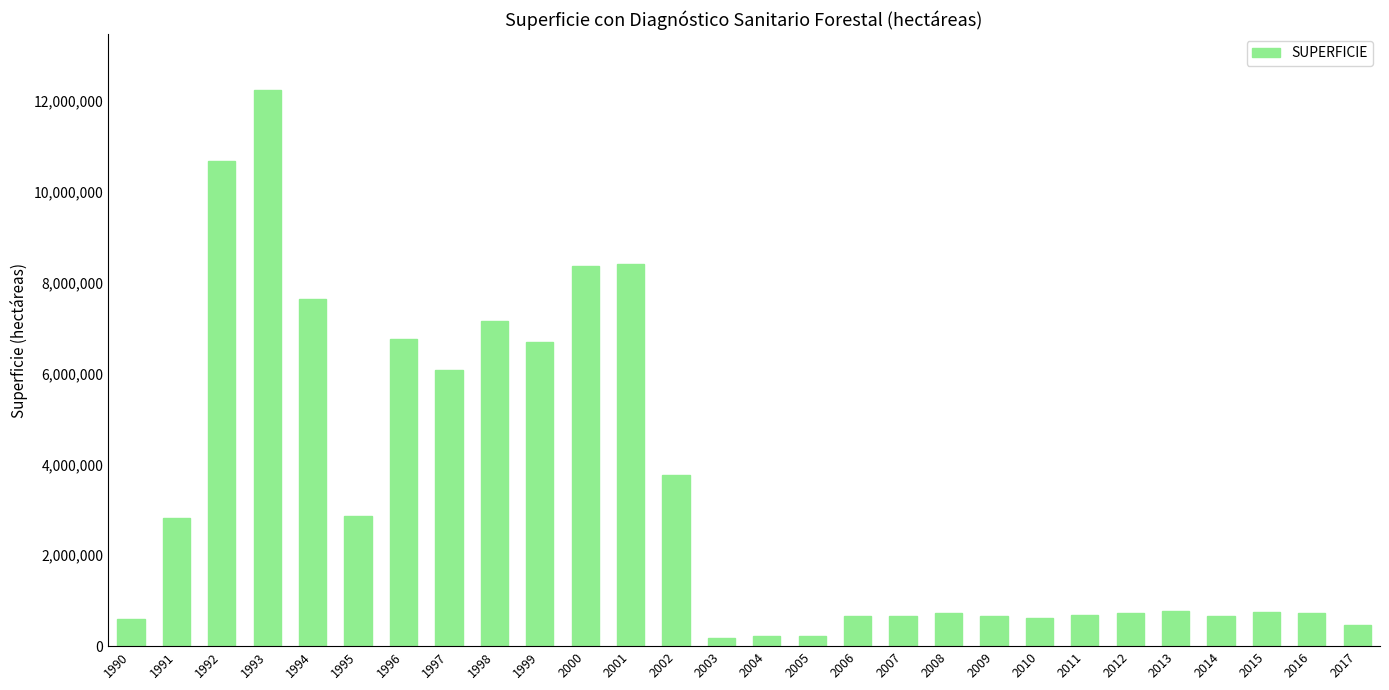

What is the sum of the values at 1992 and 2017?

11140780